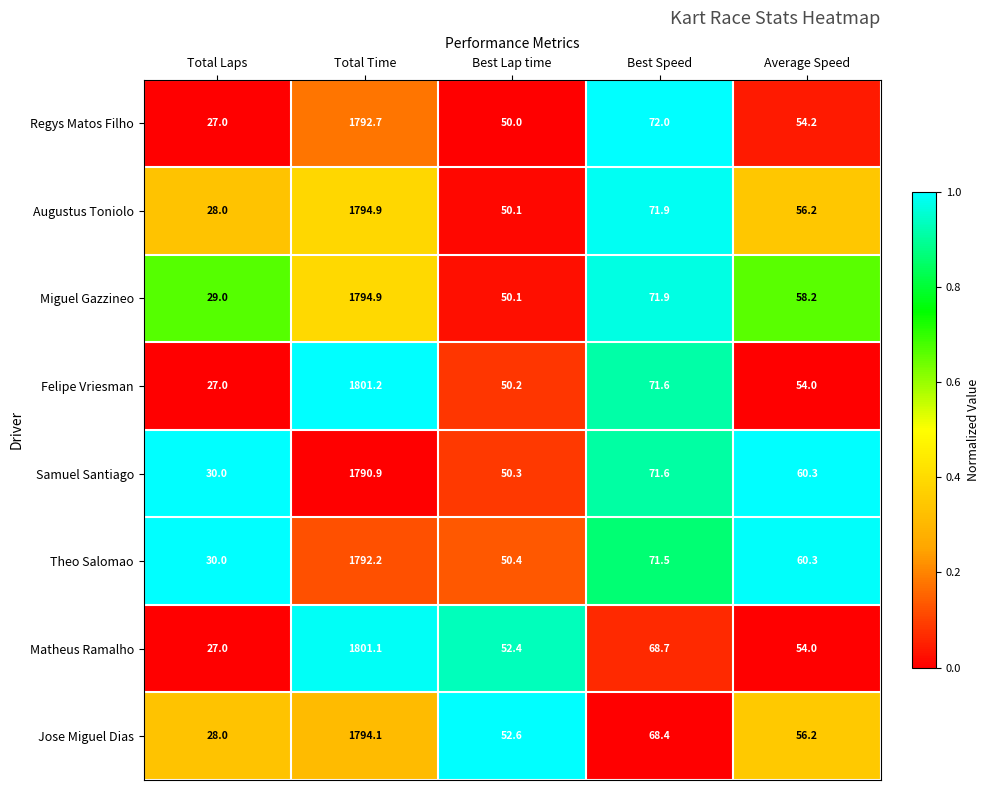

How many data points does each series have?

5